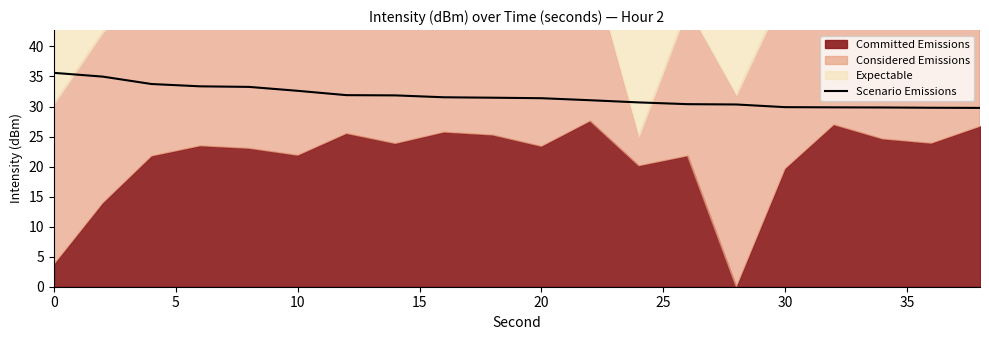

What is the lowest value of the Scenario Emissions series?

29.8